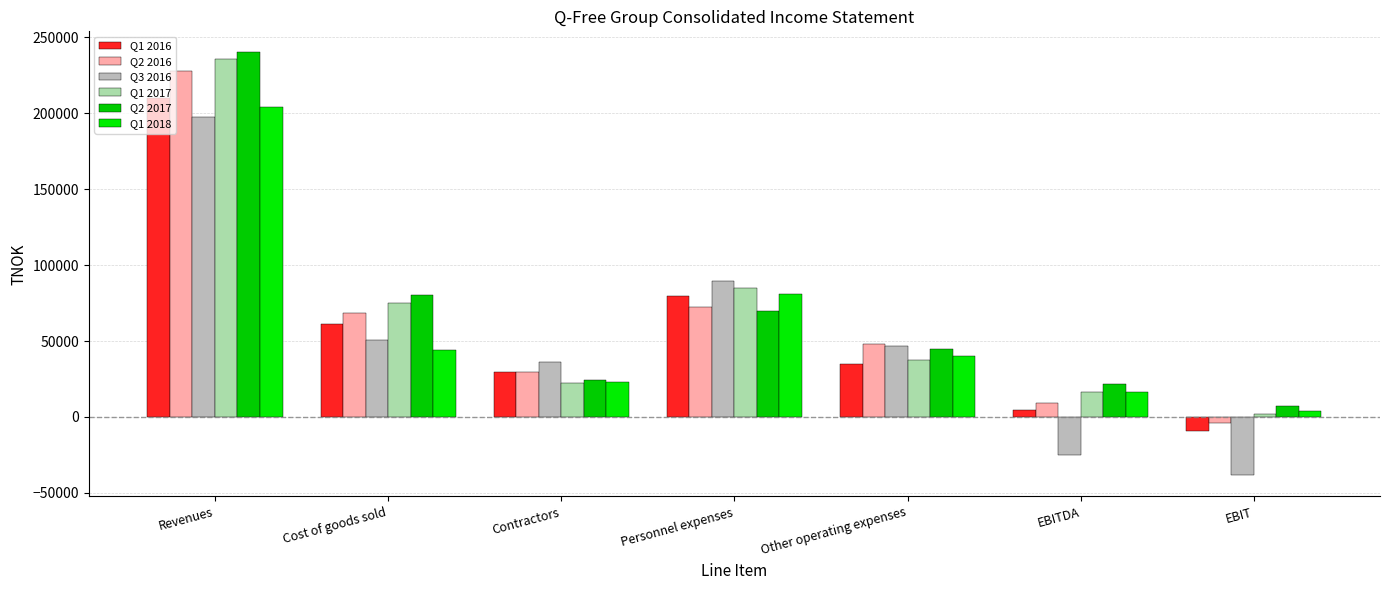

Reading right to left, what are all the values shown in this chart?

Q1 2016: -9104	4568	35153	79351	29761	61453	210286
Q2 2016: -3988	9281	47795	72574	29910	68415	227975
Q3 2016: -38440	-25198	46764	89621	35928	50378	197493
Q1 2017: 1832	16221	37287	85065	22299	74794	235666
Q2 2017: 6892	21406	44582	69597	24314	80170	240069
Q1 2018: 3696	16106	40323	80675	22878	44243	204225